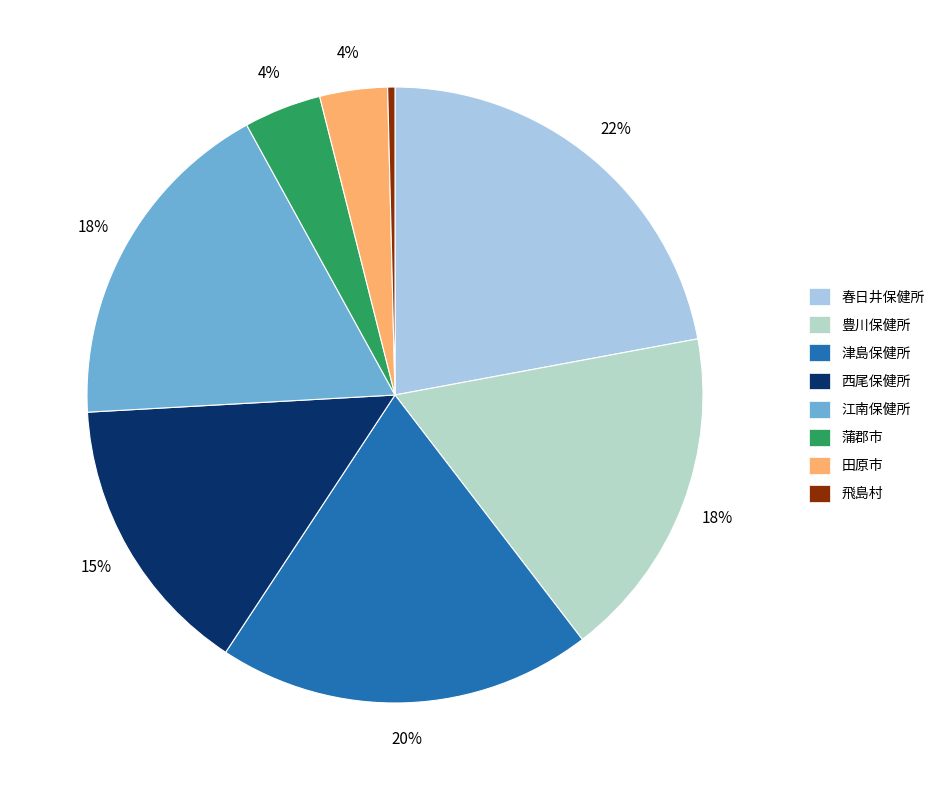

What percentage is the 豊川保健所 slice, to the nearest percent?

18%